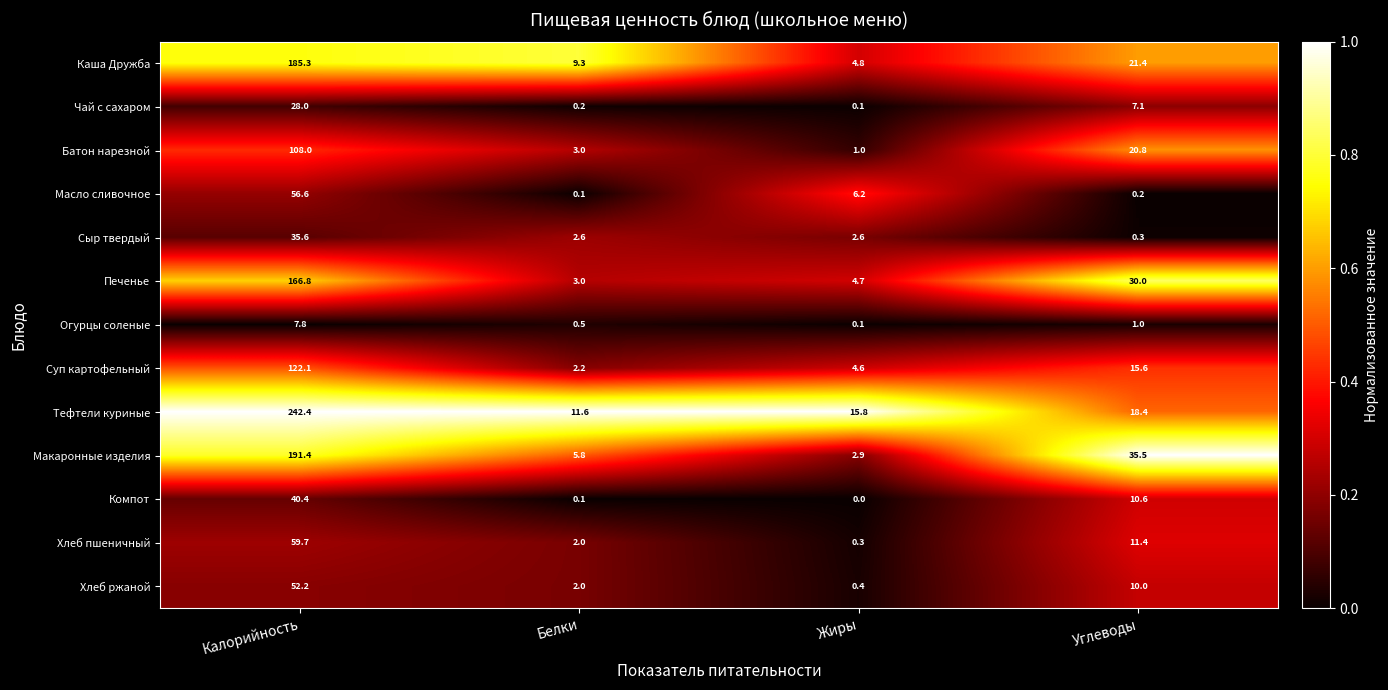

What is the average value of the Батон нарезной series?

33.2